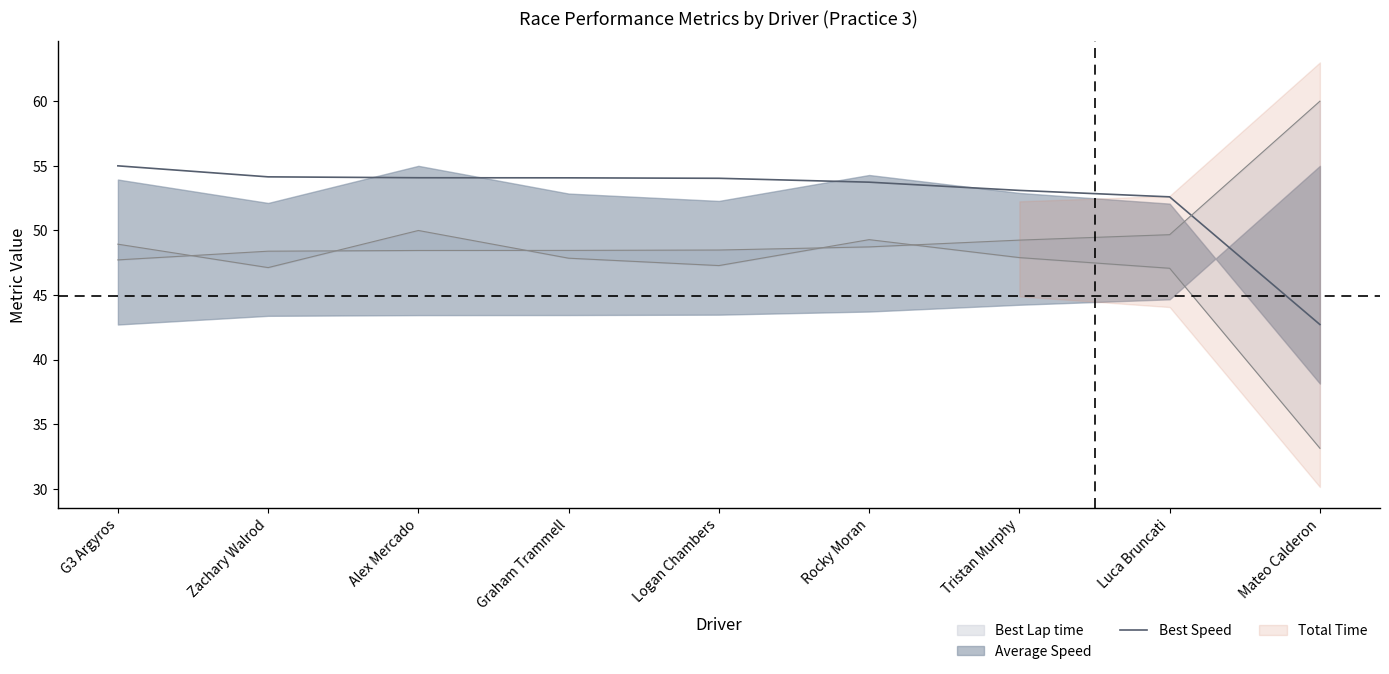

What position from the left is Tristan Murphy?

7